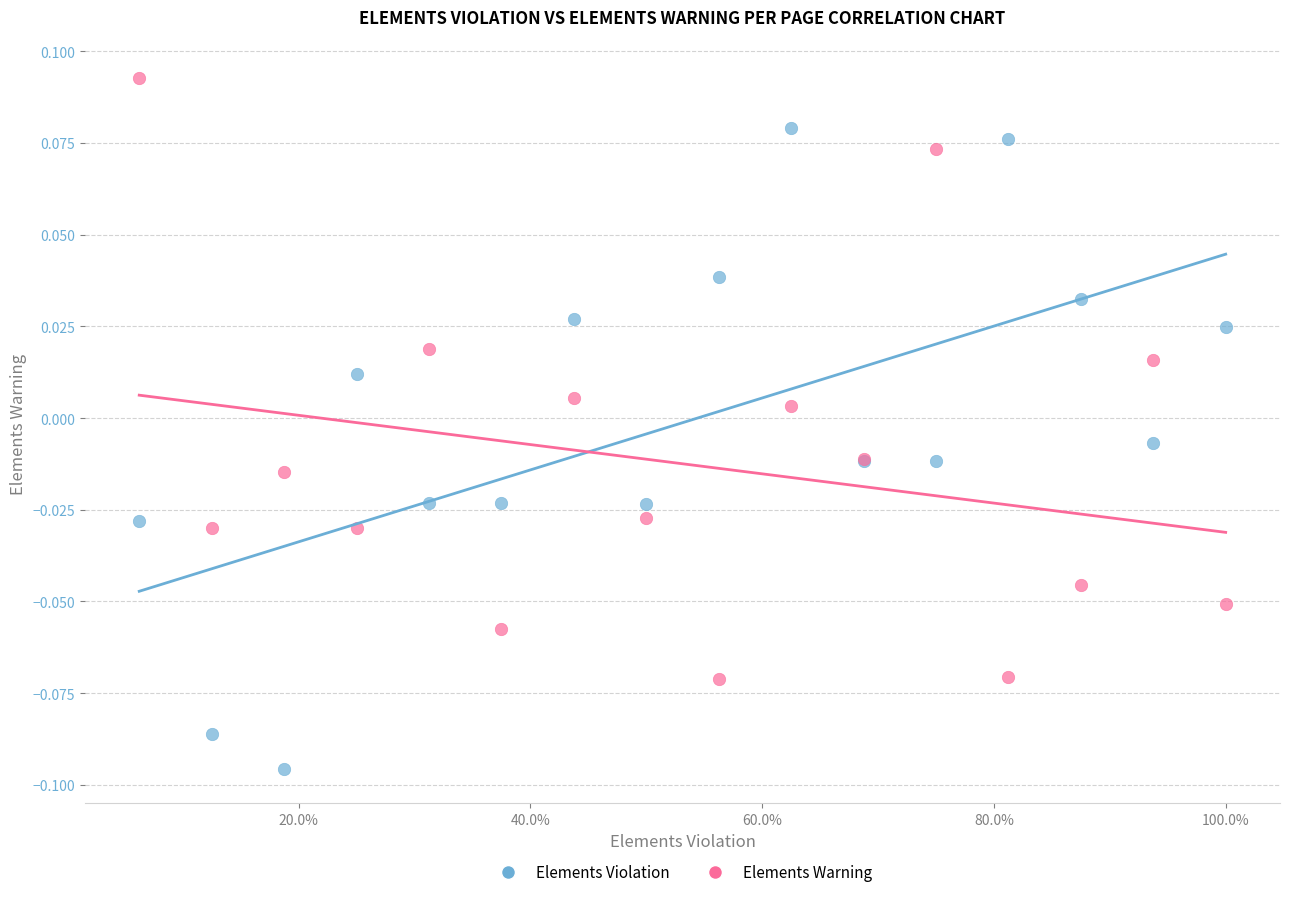

What is the X range (max minus min) for the scatter plot?

0.9